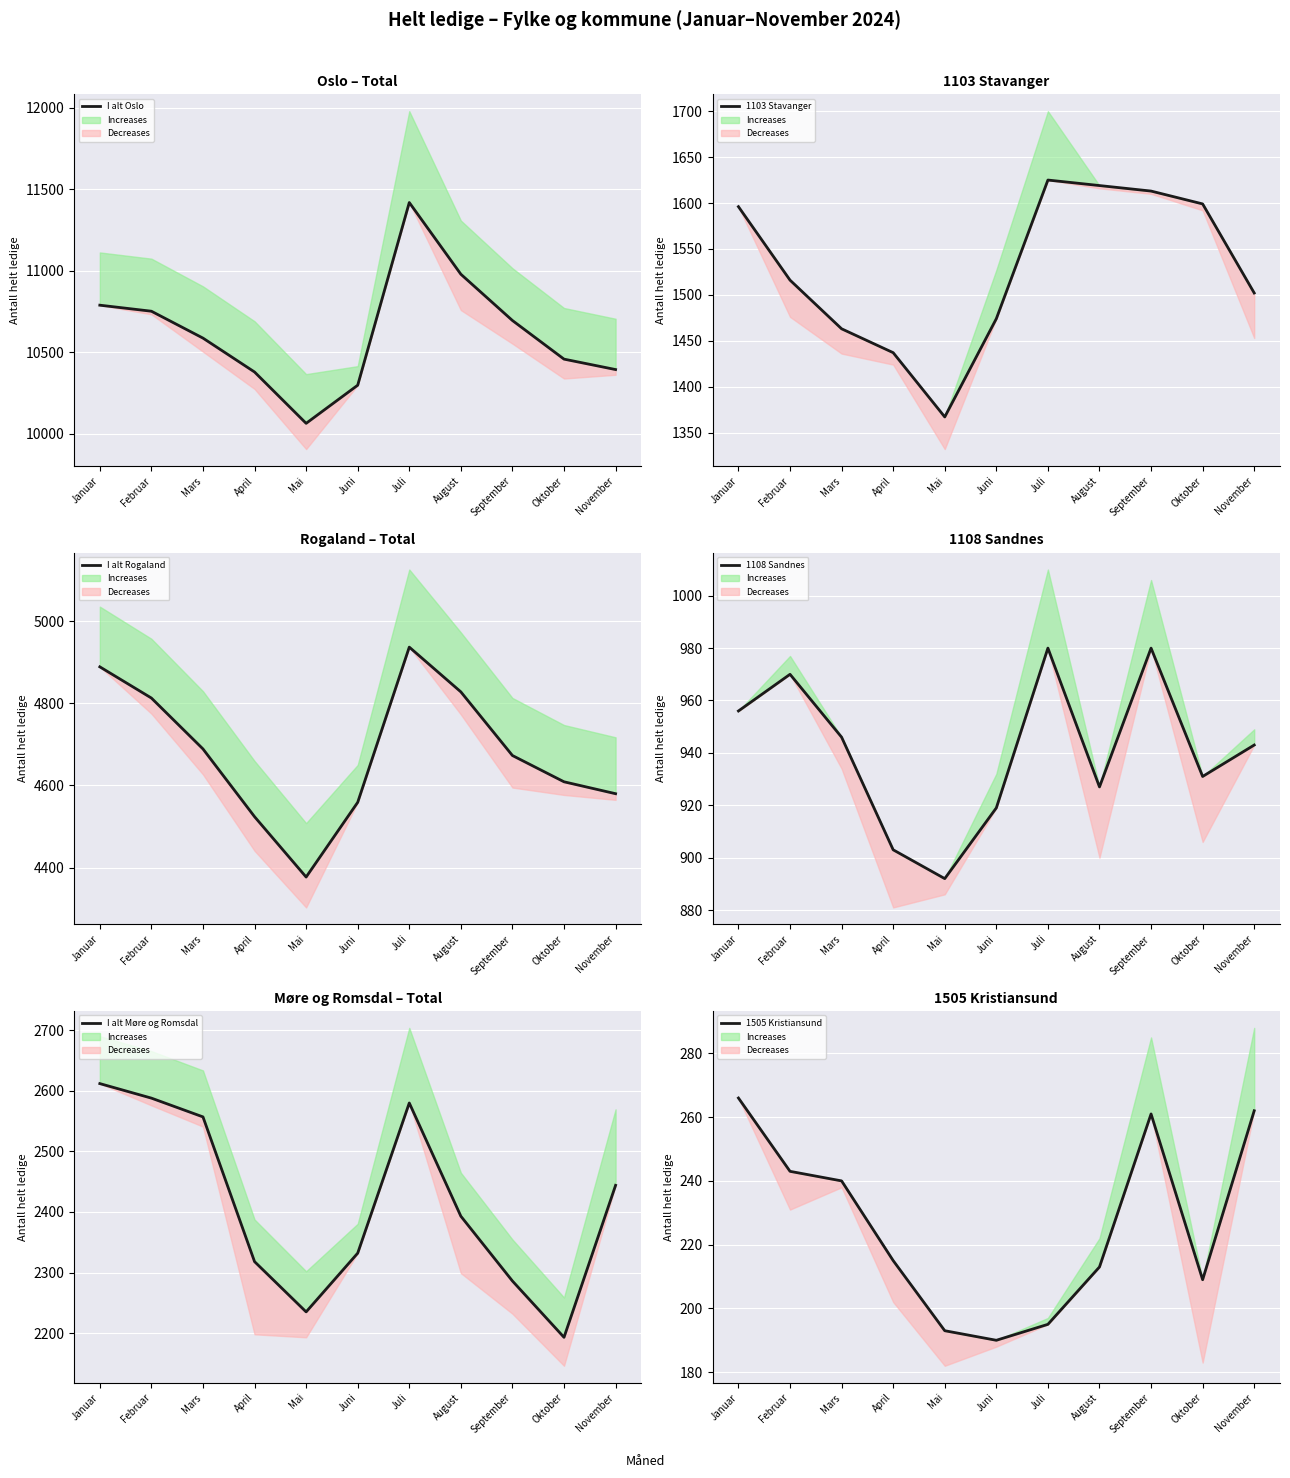

What is the sum of the I alt Rogaland values at September and Oktober?

9282